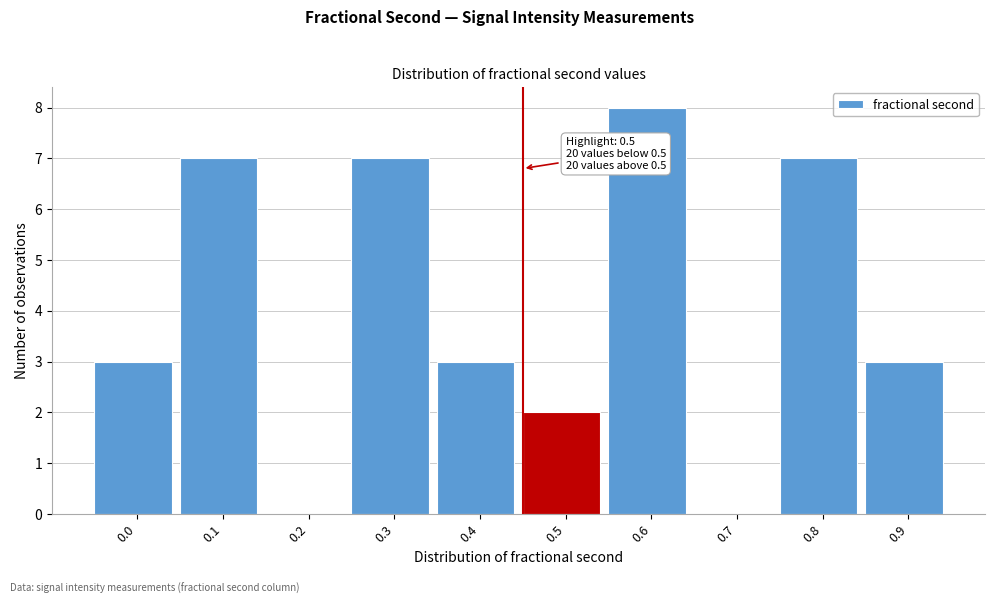

Reading right to left, what are all the values shown in this chart?

0.9=3	0.8=7	0.7=0	0.6=8	0.5=2	0.4=3	0.3=7	0.2=0	0.1=7	0.0=3